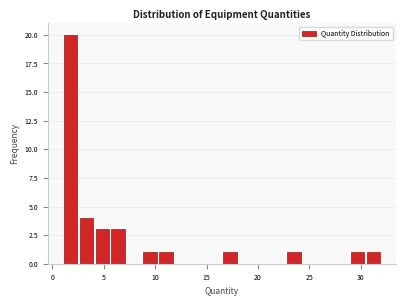

Around what value on the x-axis is the tallest bar? Give the approximate position of its centre, as read against the axis.

2.0